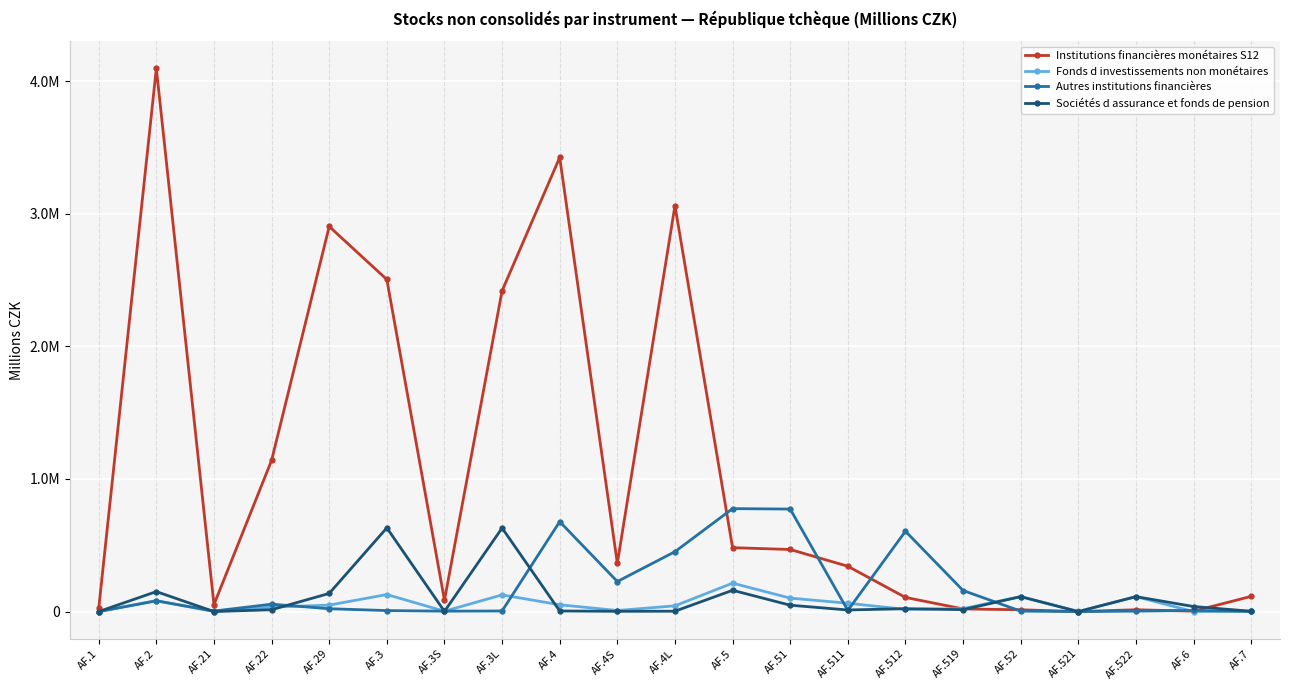

List the labels in order of Sociétés d assurance et fonds de pension value, smallest first.

AF.1, AF.521, AF.21, AF.3S, AF.4S, AF.7, AF.4L, AF.4, AF.511, AF.22, AF.519, AF.512, AF.6, AF.51, AF.52, AF.522, AF.29, AF.2, AF.5, AF.3L, AF.3